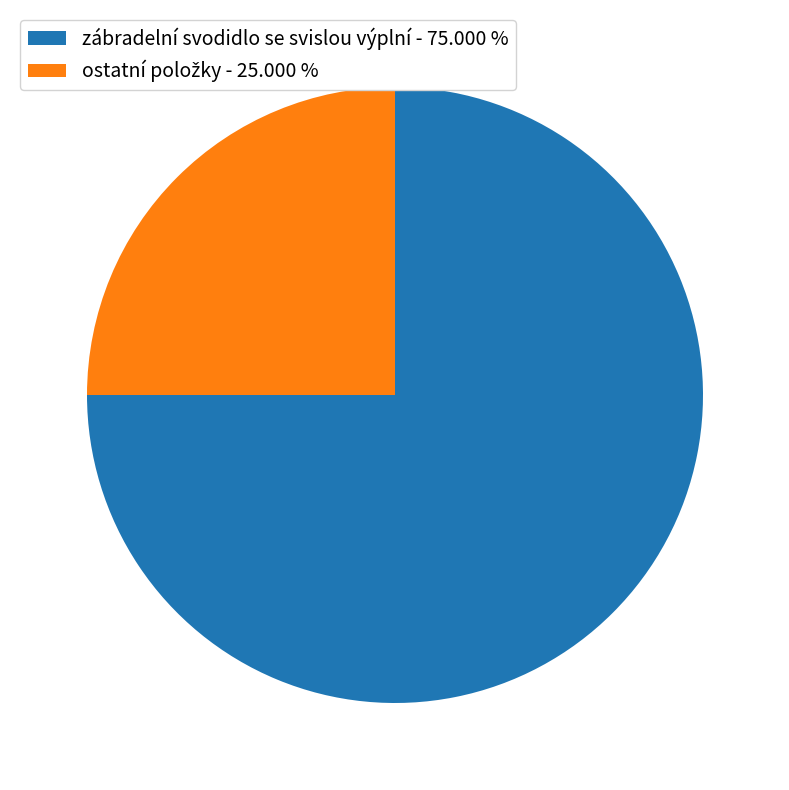

Which slice is the largest?

zábradelní svodidlo se svislou výplní - 75.000 %